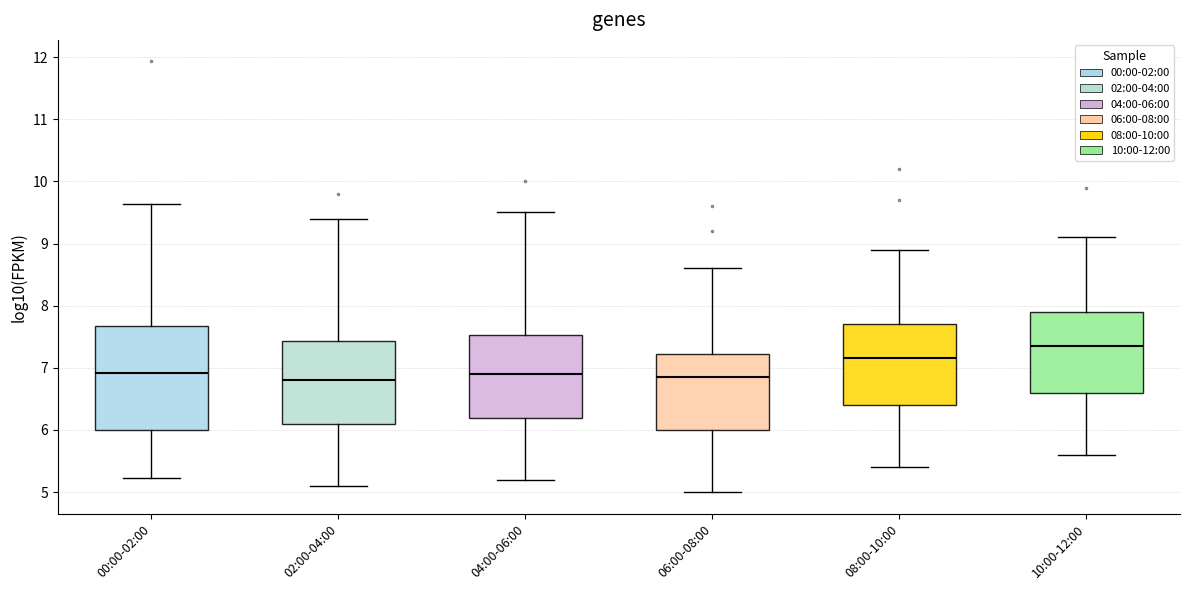

Which box has the highest median line?

10:00-12:00